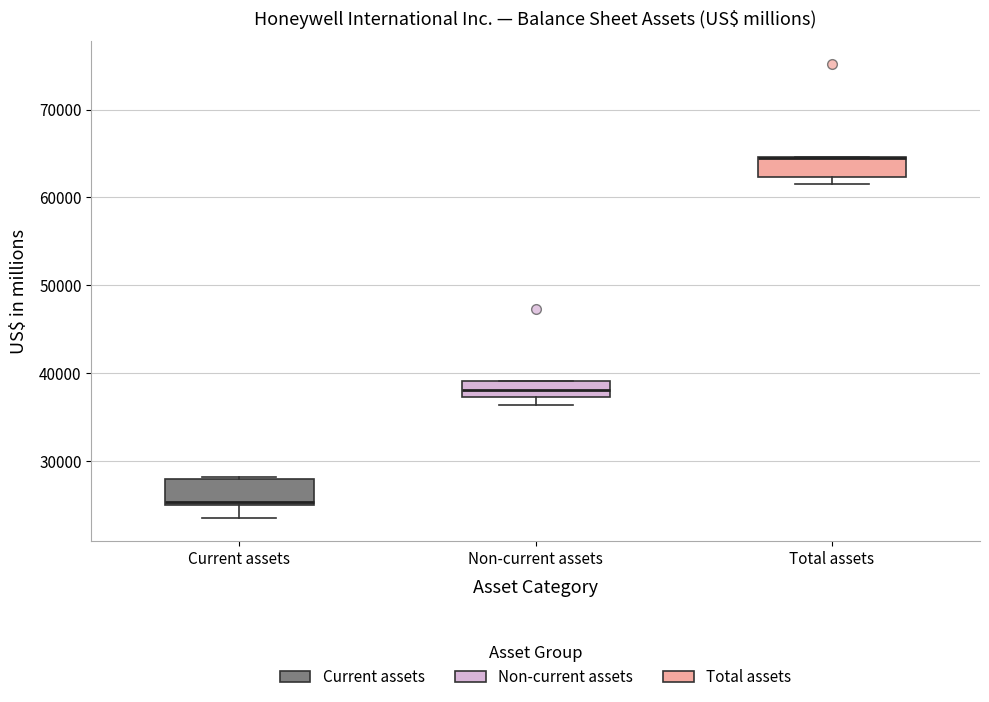

Reading left to right, read every box against the y-axis: the position of its median line, the range the box covers, and the ends of its whiskers. The values are not printed on the chart, so give them approximately, as read against the axis.

Current assets: median 25000 (just above the box's lower edge), box 25000 to 28000, whiskers 24000 to 28000
Non-current assets: median 38000, box 37000 to 39000, whiskers 36000 to 39000
Total assets: median 64000 (drawn on the box's upper edge), box 62000 to 65000, whiskers 62000 (just below the box's lower edge) to 65000